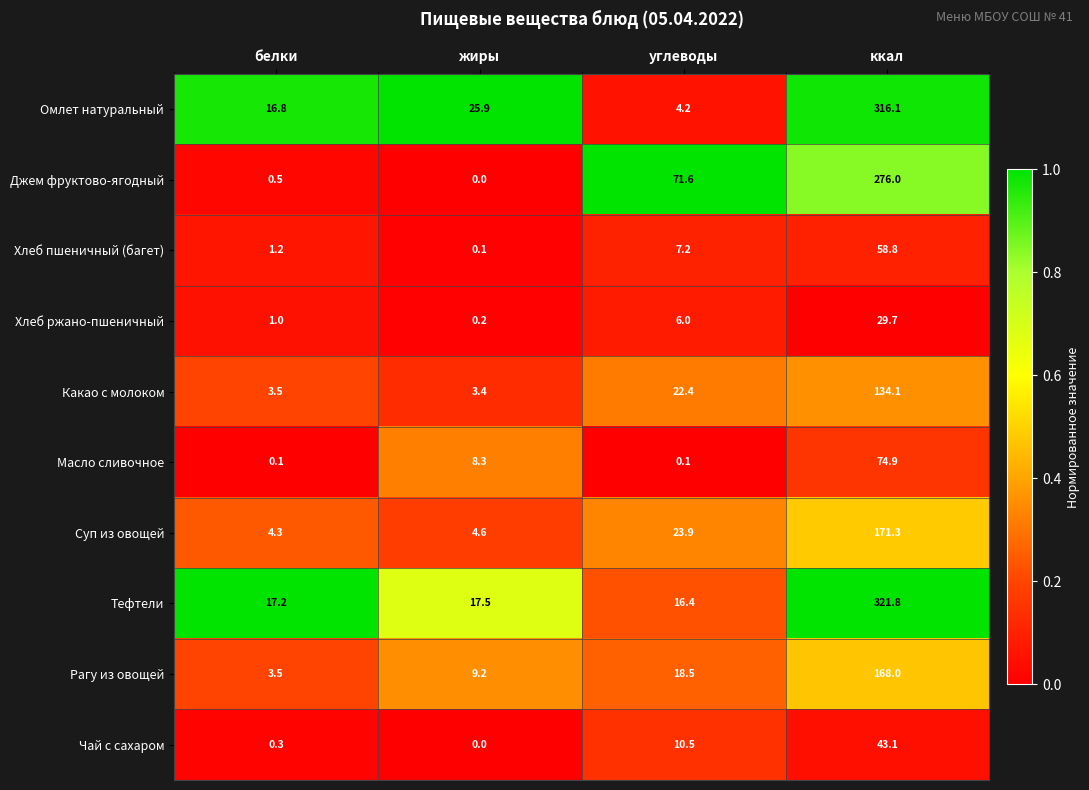

What is the sum of the Чай с сахаром values at ккал and углеводы?

53.6